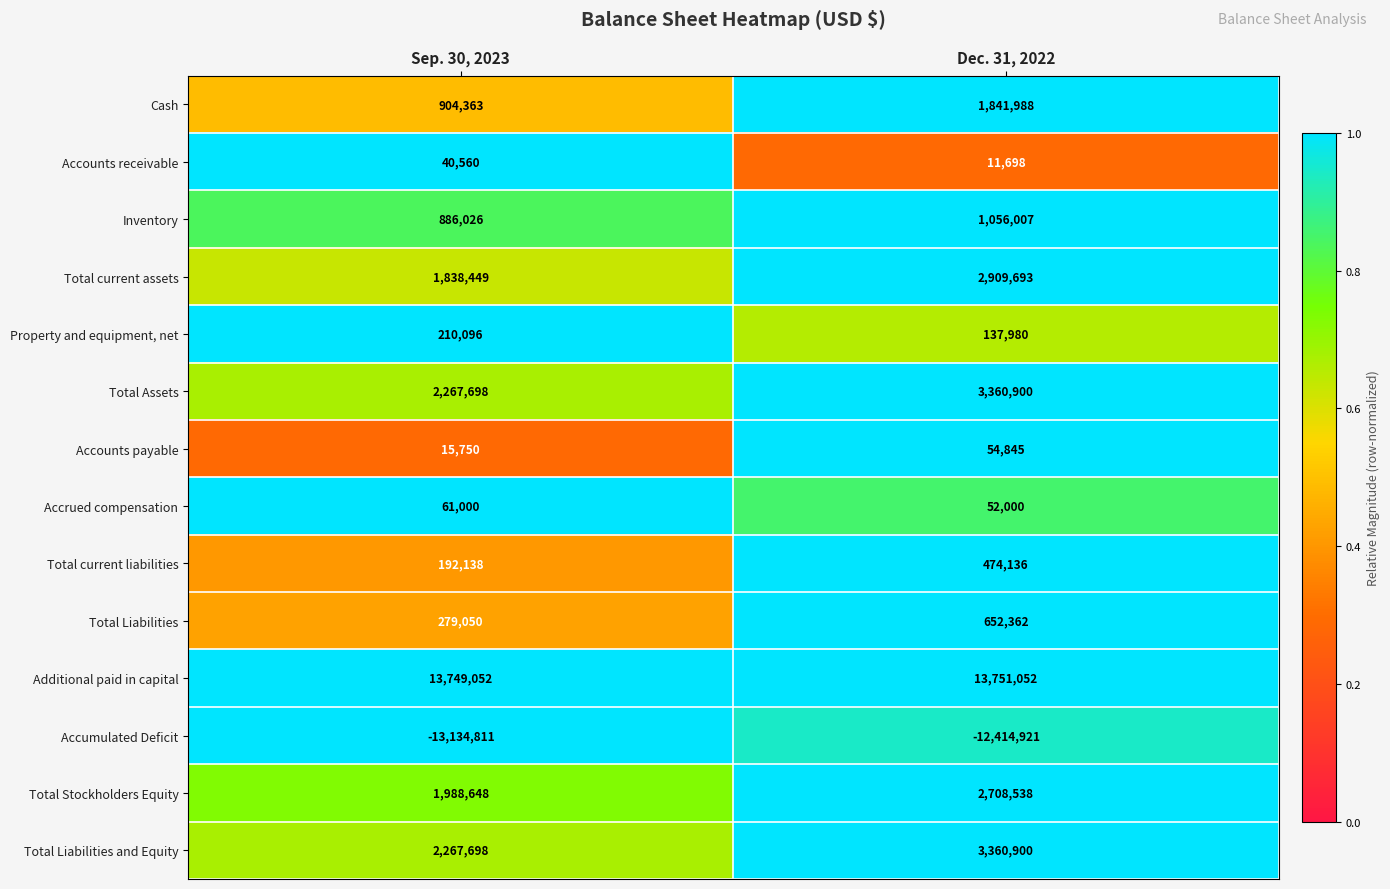

Where is Additional paid in capital nearest to the value 13750052?

Sep. 30, 2023